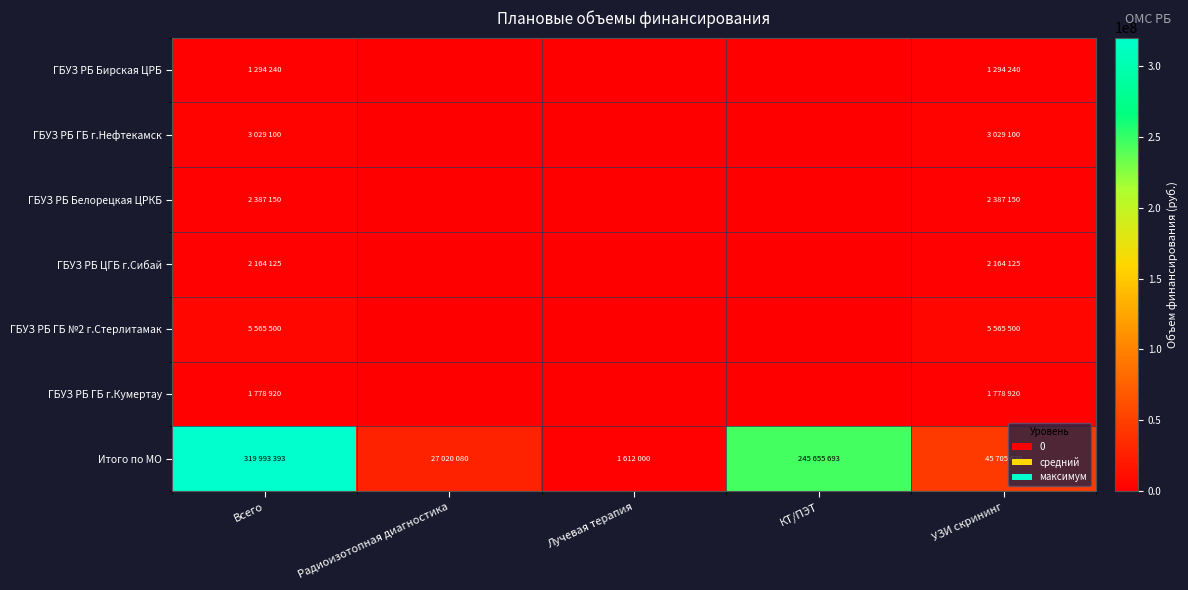

Count the number of categories in the chart.

5